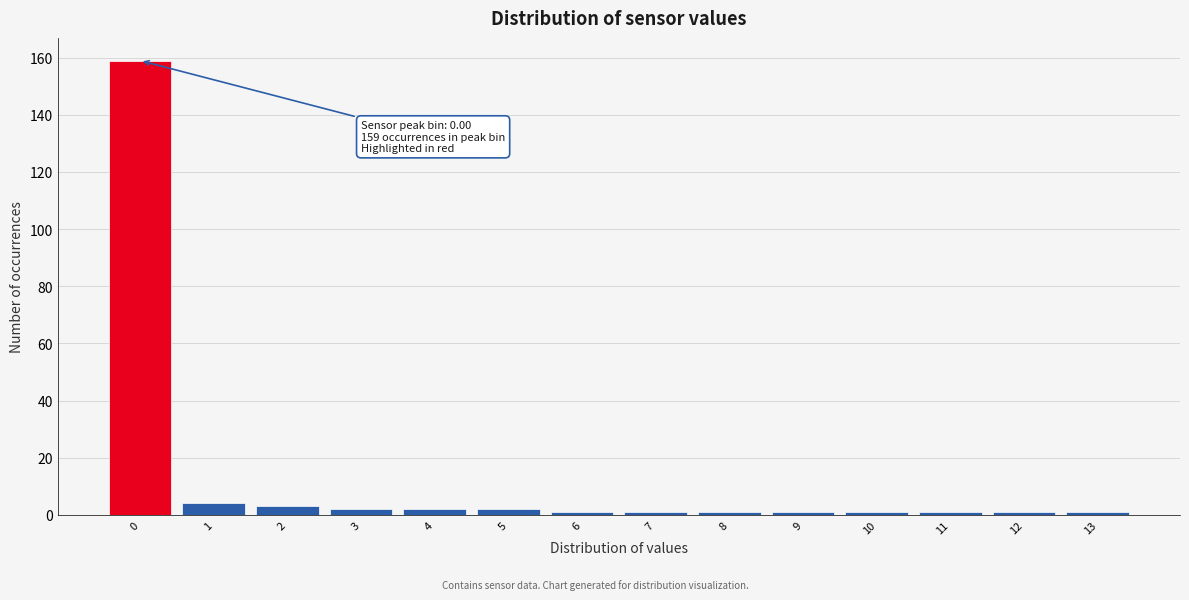

Over which range of the x-axis is the bar tallest?

-0.5 to 0.5